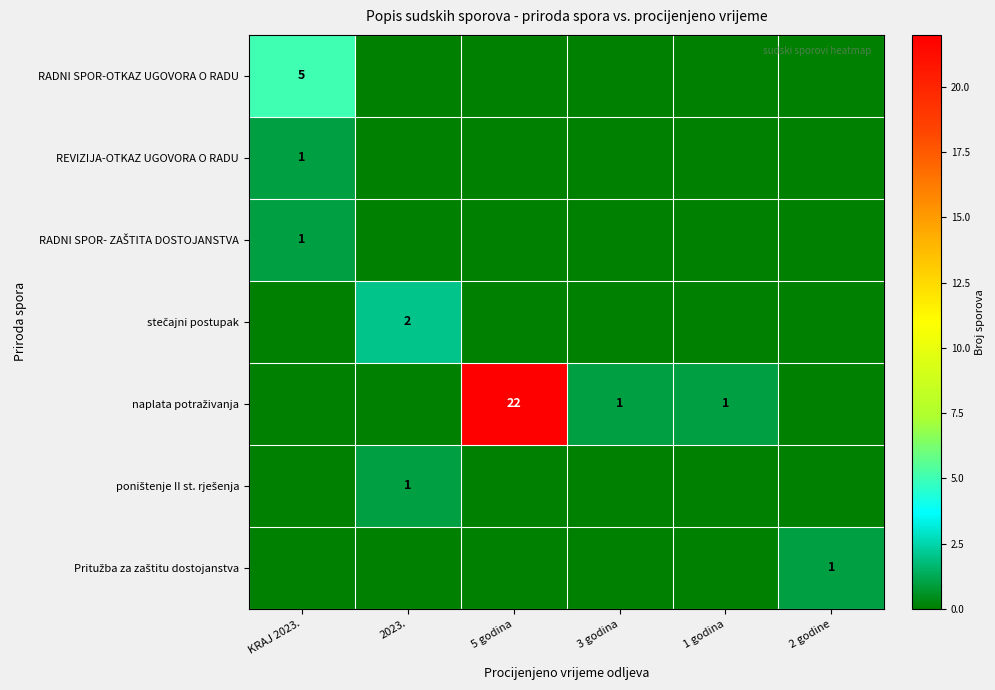

What is the sum of the RADNI SPOR-OTKAZ UGOVORA O RADU values at 2 godine and KRAJ 2023.?

5